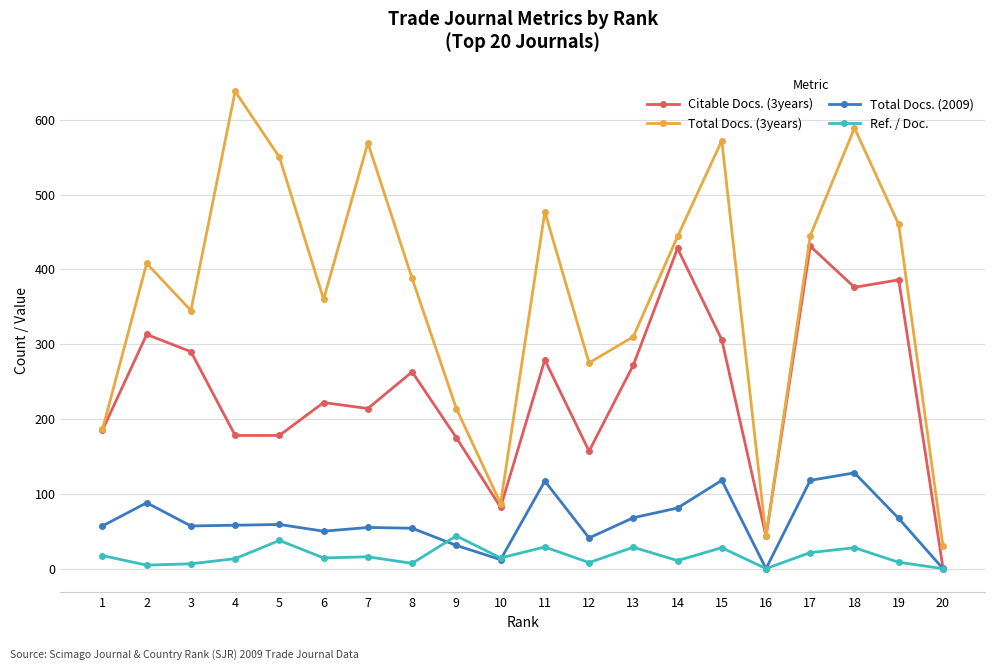

True or false: Total Docs. (3years) has a value of 640.4 at 6.

False